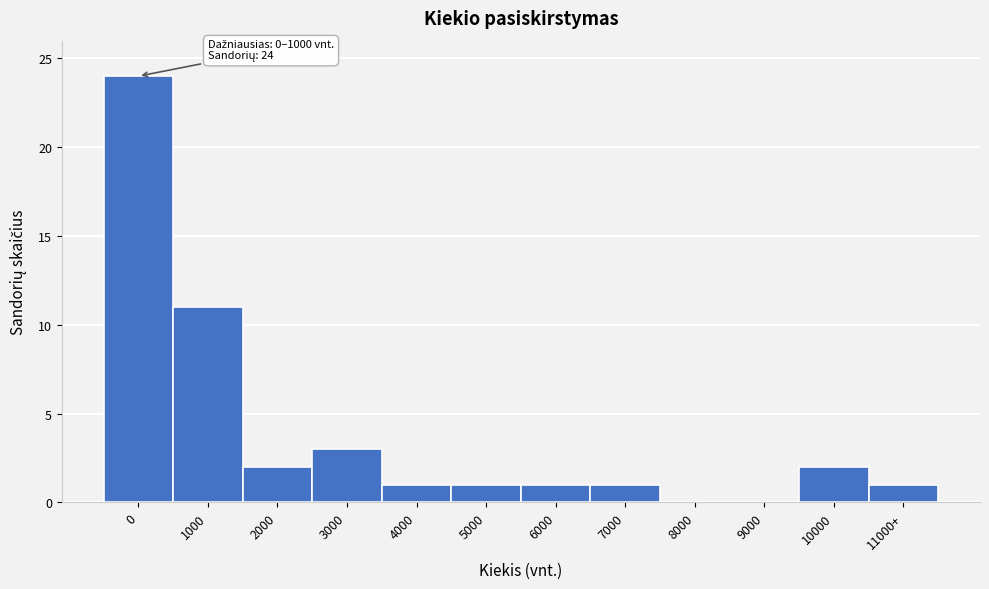

Reading left to right, transcribe all the data shown in this chart.

0=24	1000=11	2000=2	3000=3	4000=1	5000=1	6000=1	7000=1	8000=0	9000=0	10000=2	11000+=1